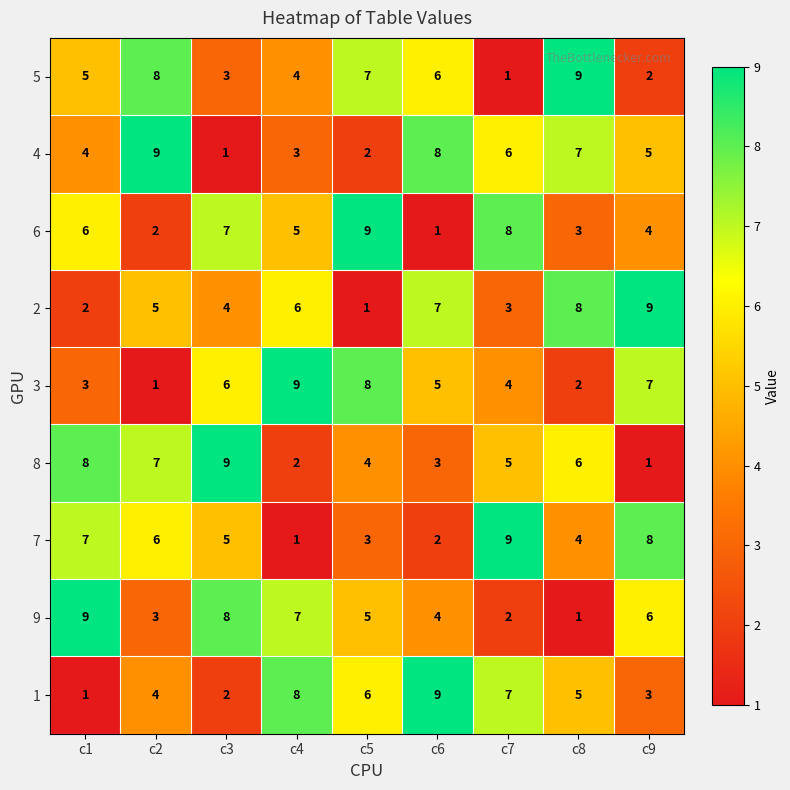

Is the value of 7 at c7 greater than the value of 1 at c2?

Yes